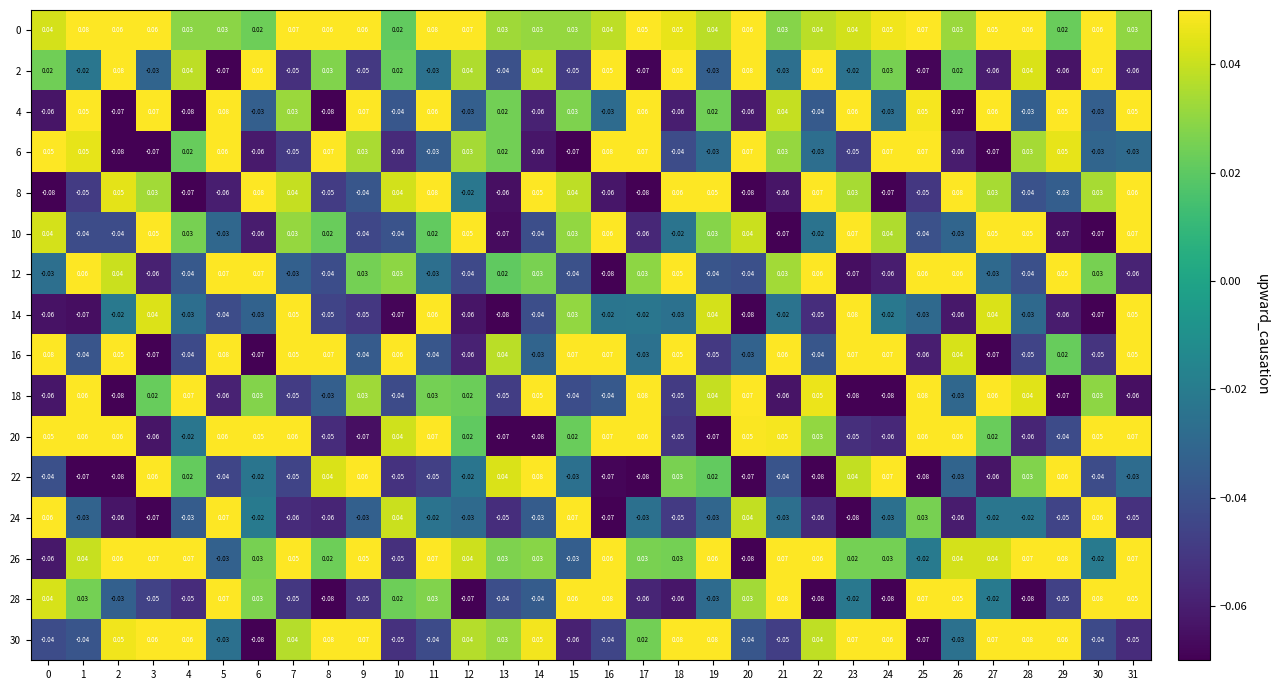

Which has a higher value, 31 or 23?

23